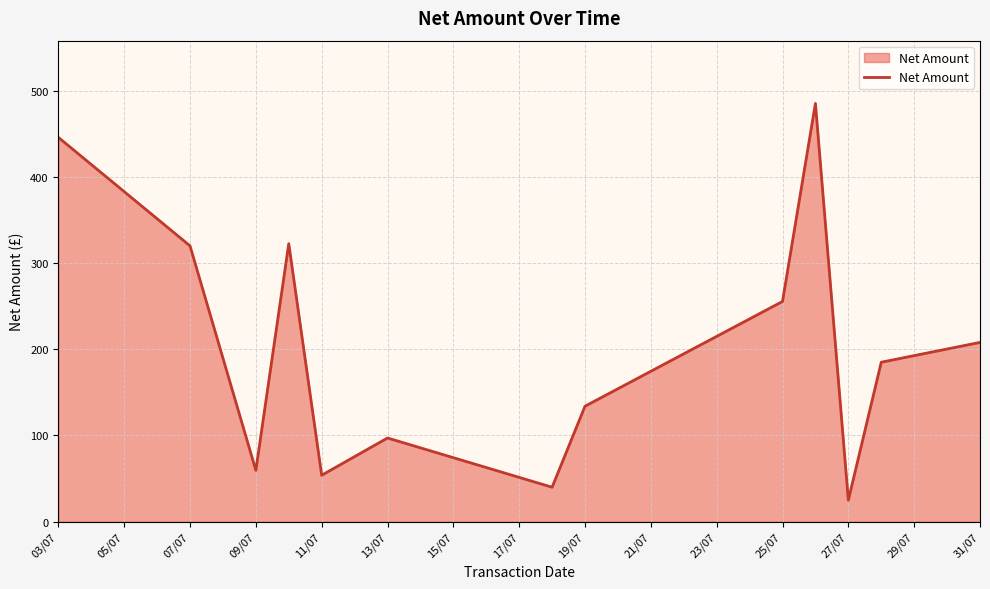

What is the difference between the maximum and minimum values?

460.2